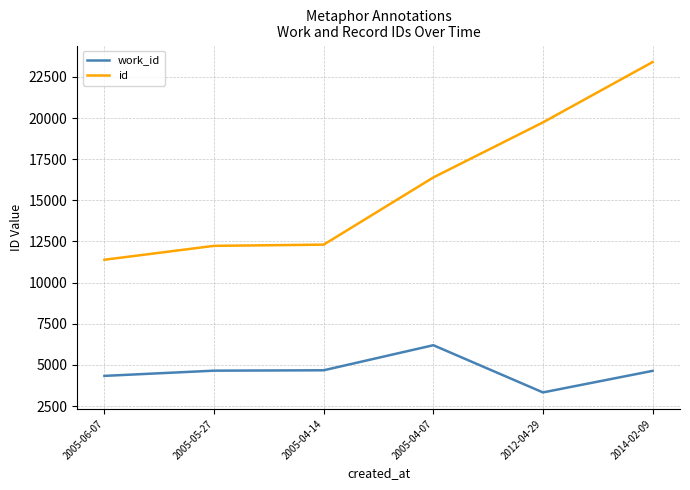

The value of work_id at 2005-06-07 is 6408. True or false?

False